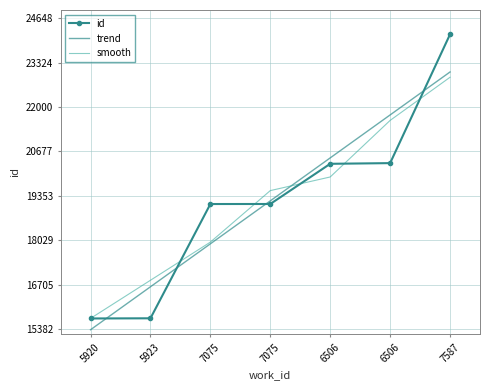

Rank the series at 7075 from highest to lowest value.

id, smooth, trend